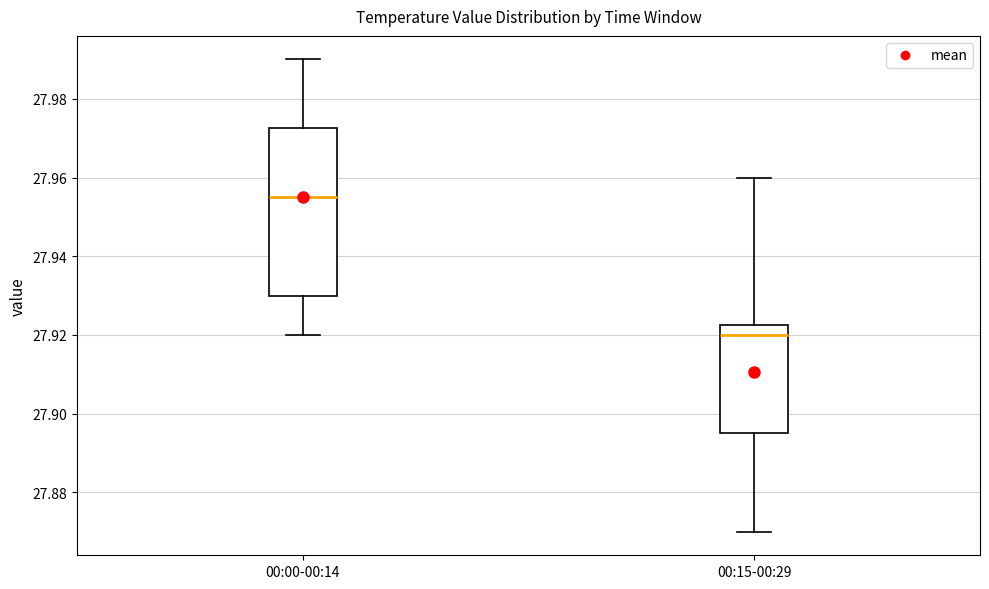

Where does the lower whisker of the box for 00:00-00:14 end on the y-axis? The values are not printed on the chart, so give them approximately, as read against the axis.

27.920